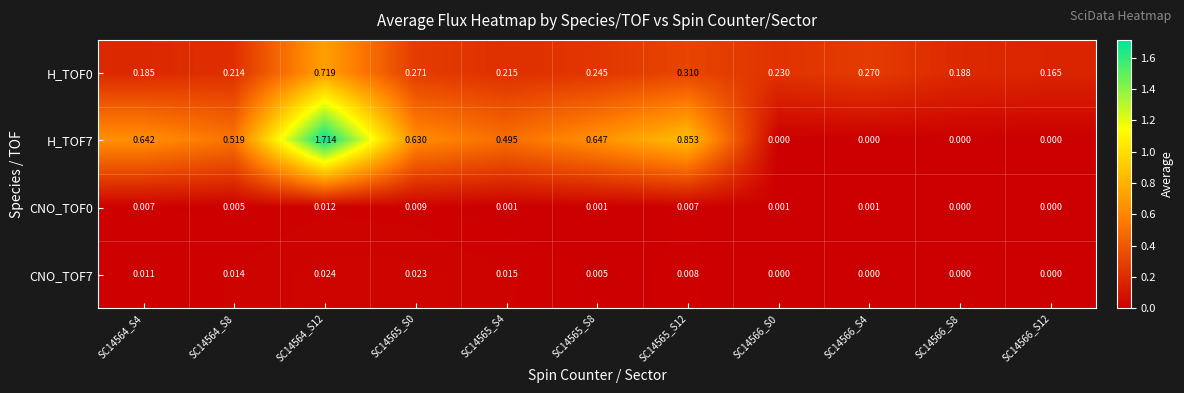

Count the number of data series in this chart.

4